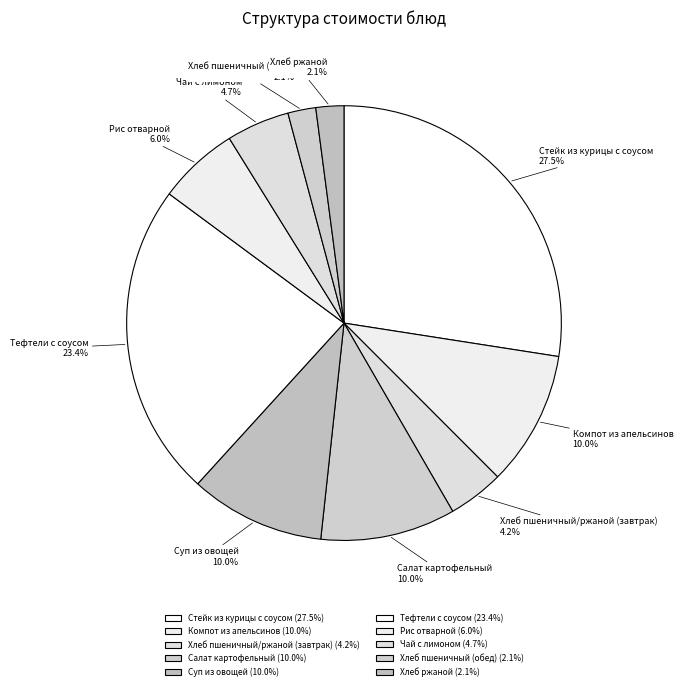

To the nearest percent, what percentage of the pie is Хлеб пшеничный (обед)?

2%